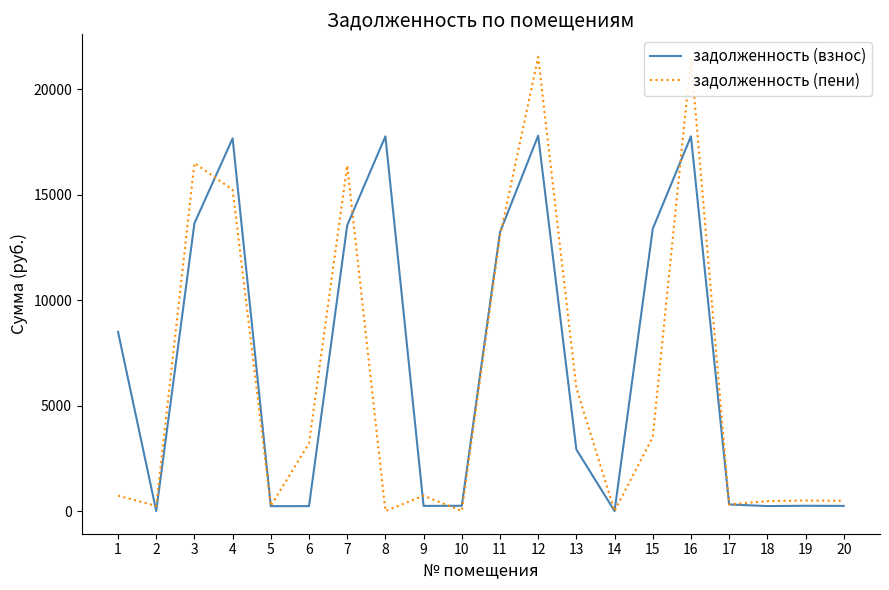

What is the maximum value shown in the chart?

21529.9